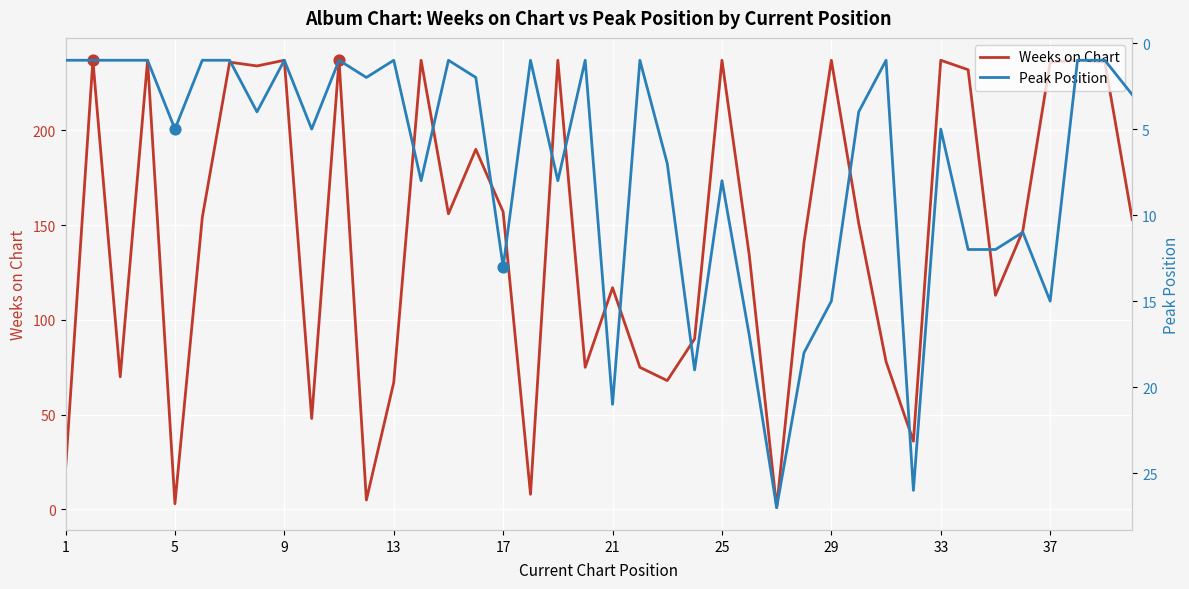

What are all the series names shown in the legend?

Weeks on Chart, Peak Position